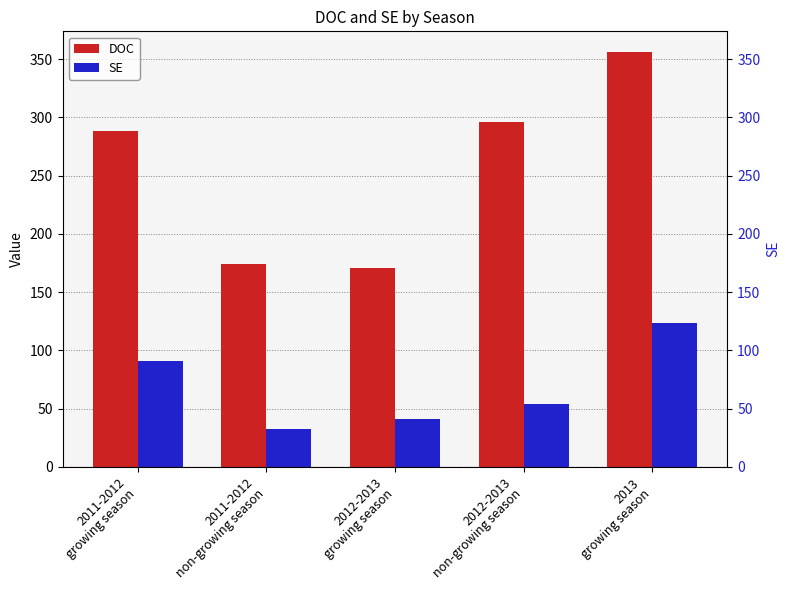

What position from the left is 2012-2013
non-growing season?

4